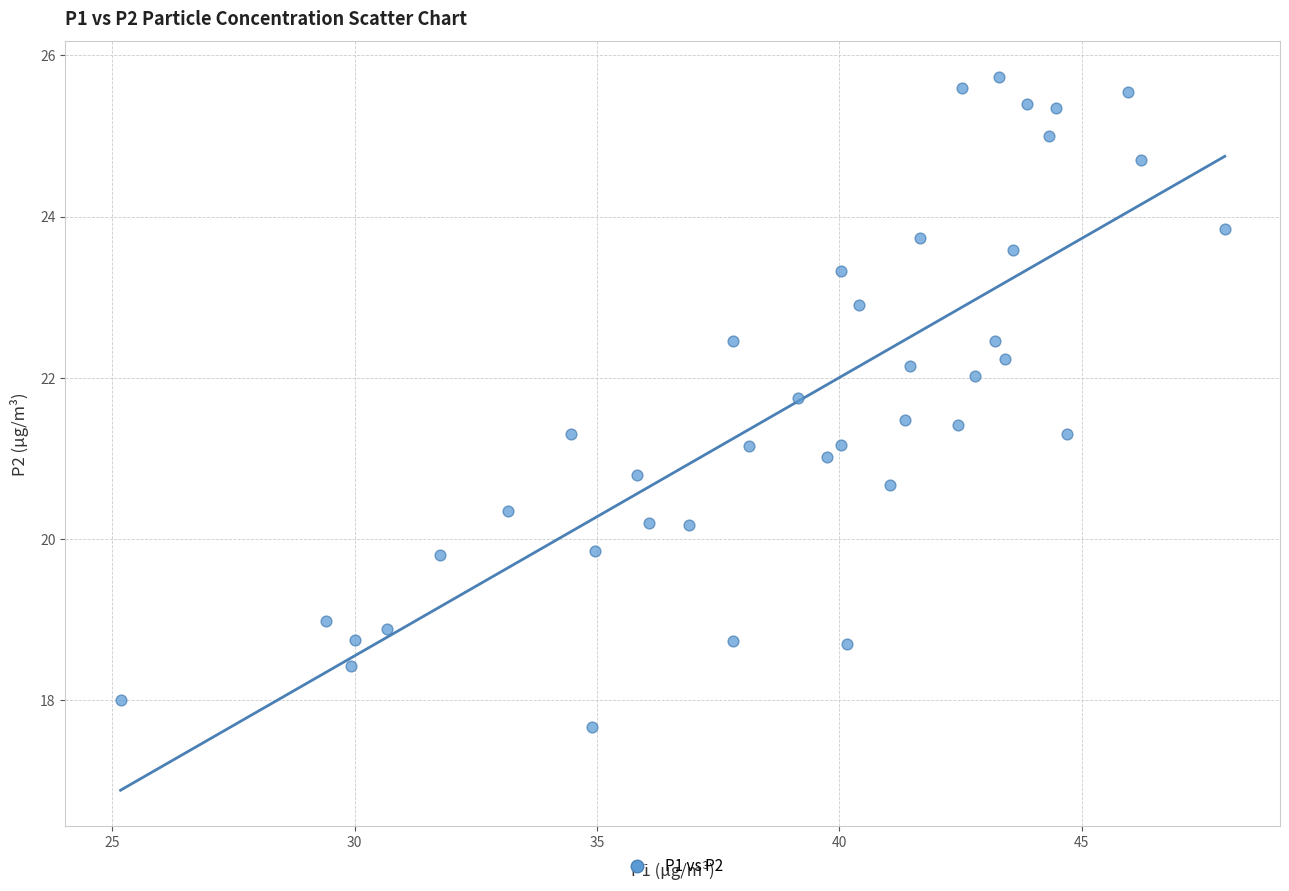

What is the range of X values (max minus min)?

22.8